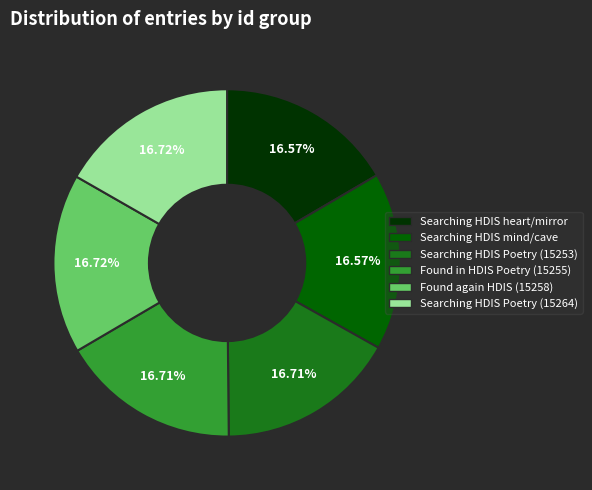

How many segments does this pie chart have?

6